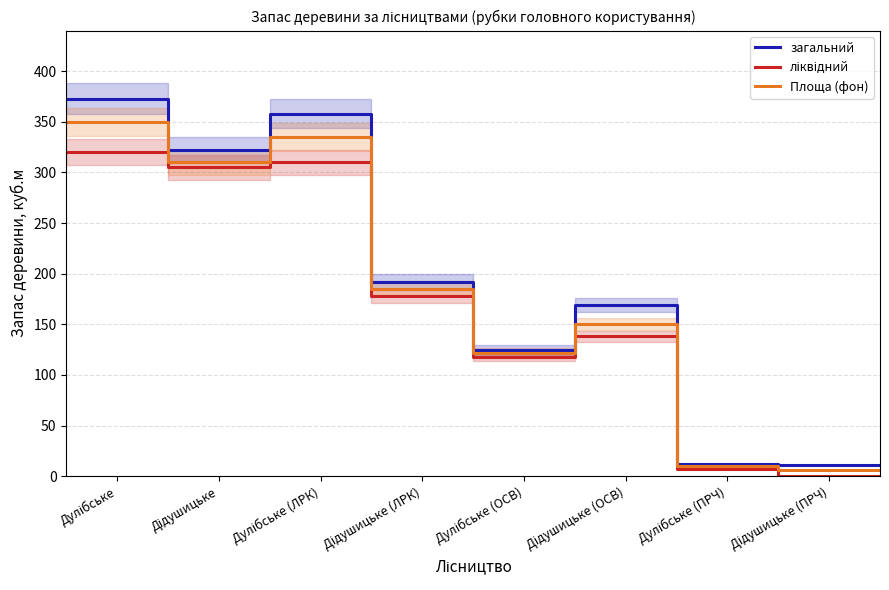

Reading left to right, list all the values displayed in this chart.

загальний: 373	373	322	322	358	358	192	192	125	125	169	169	12	12	11	11
ліквідний: 320	320	305	305	310	310	178	178	118	118	138	138	7	7	0	0
Площа (фон): 350	350	310	310	335	335	185	185	122	122	150	150	10	10	6	6